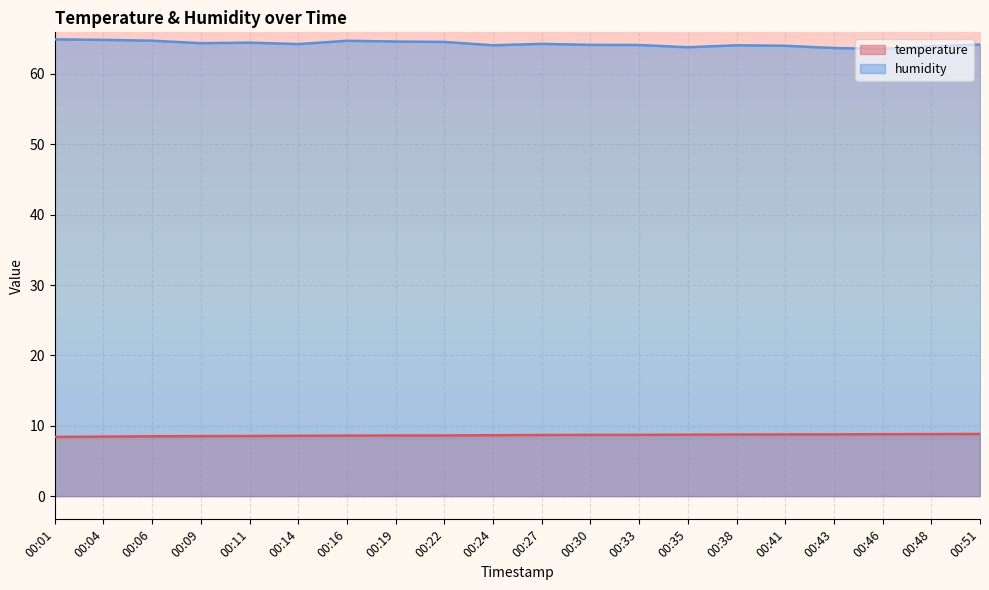

What is the total value across all series at 00:51?

73.0